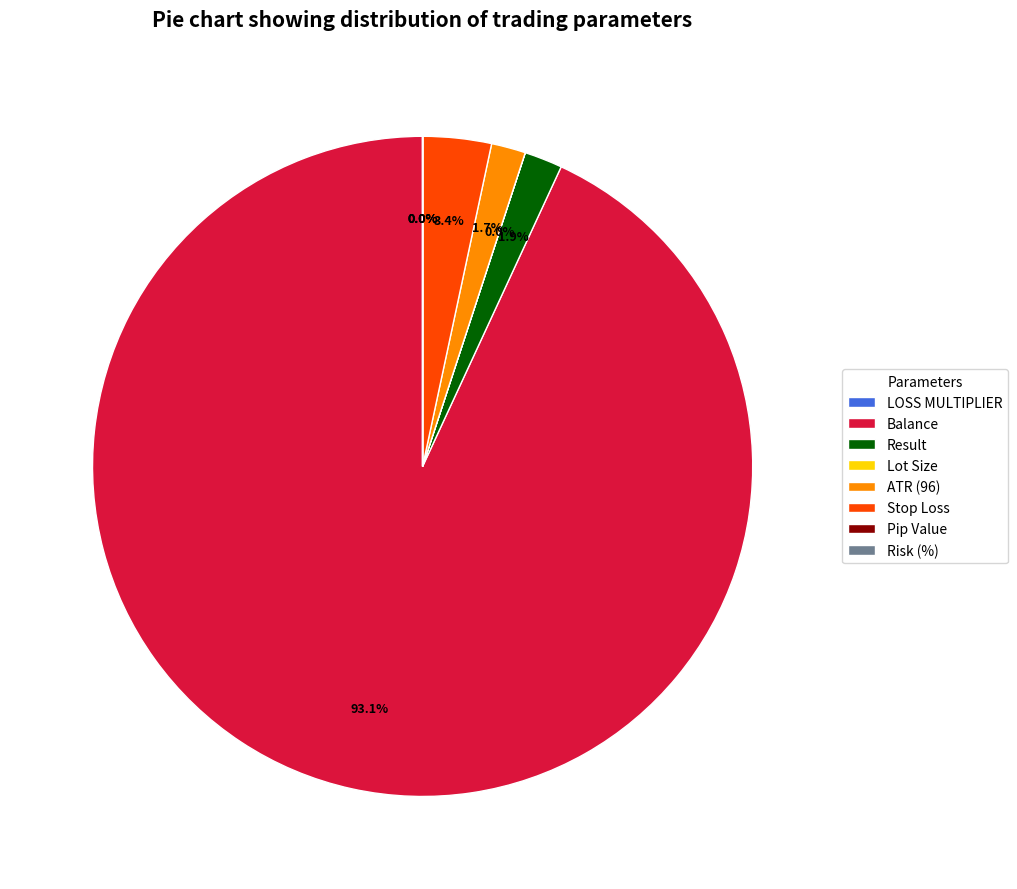

Is the sum of Result and ATR (96) greater than half?

No